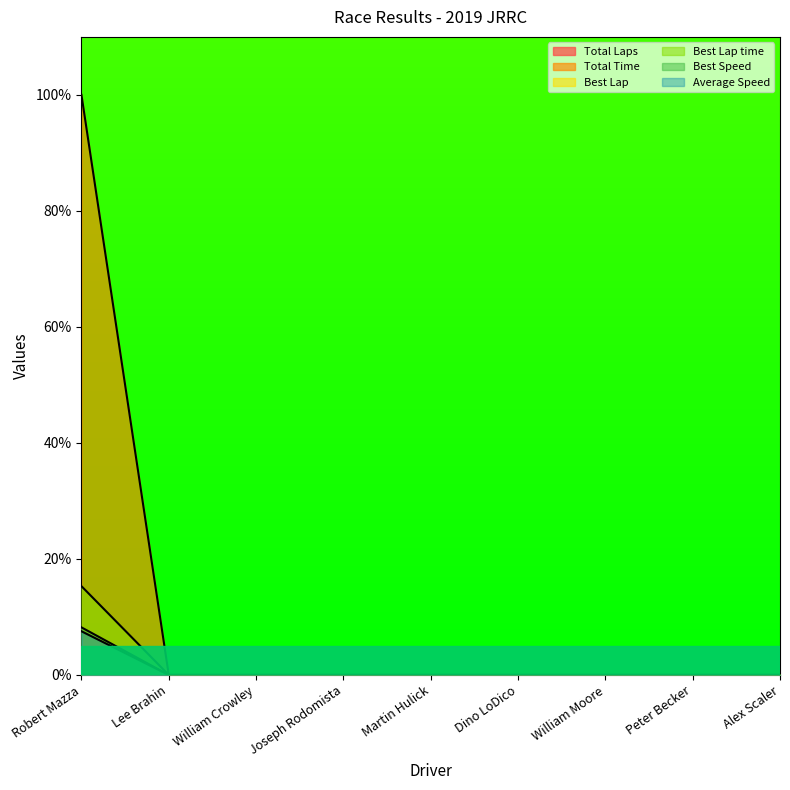

Between William Crowley and Peter Becker, which series saw the biggest shift?

Total Laps